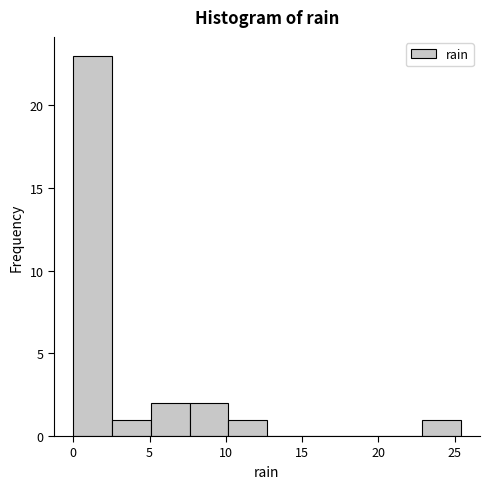

Over which range of the x-axis is the bar tallest?

0.0 to 2.5